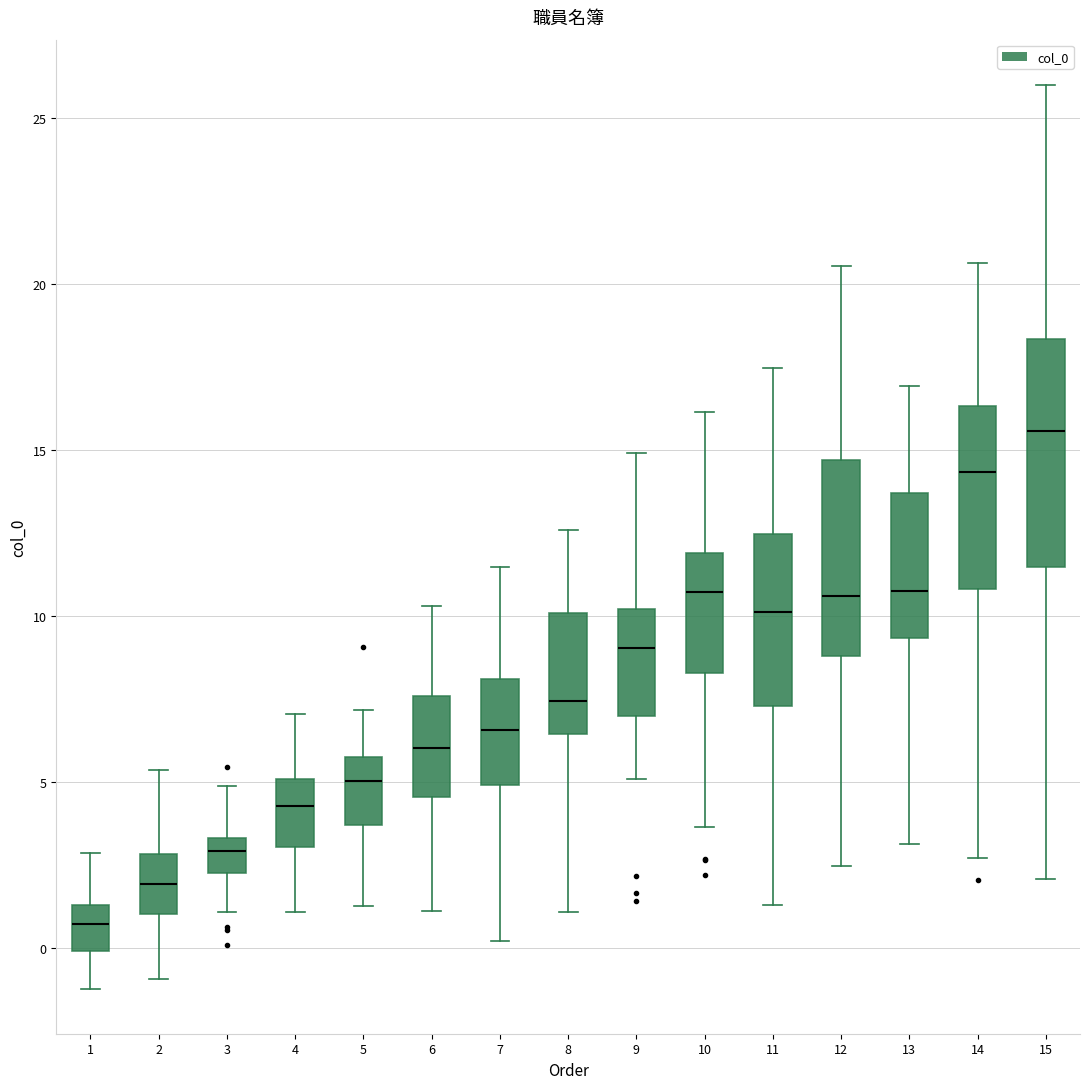

Which box is the tallest, from its lower edge to its upper edge?

15